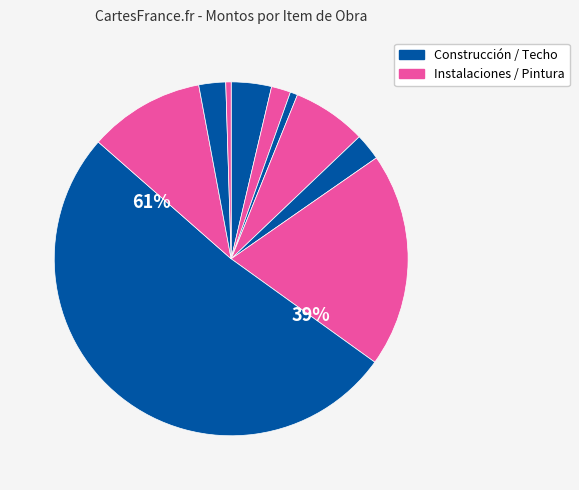

Count the number of slices in the pie.

10